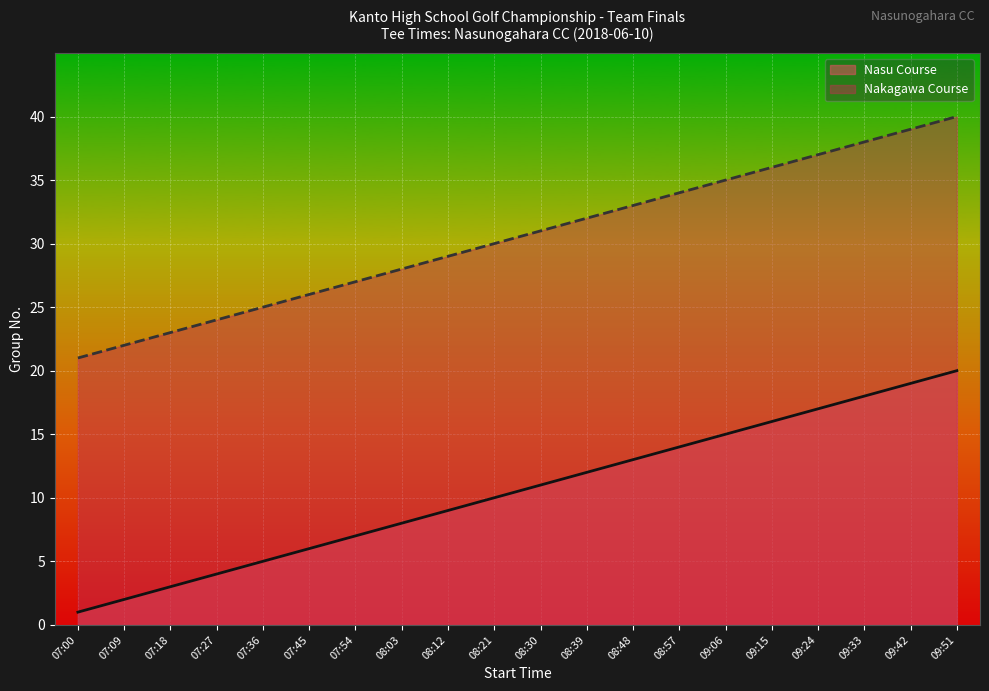

What value does the Nakagawa Course series have at 07:18, to the nearest 10?

20